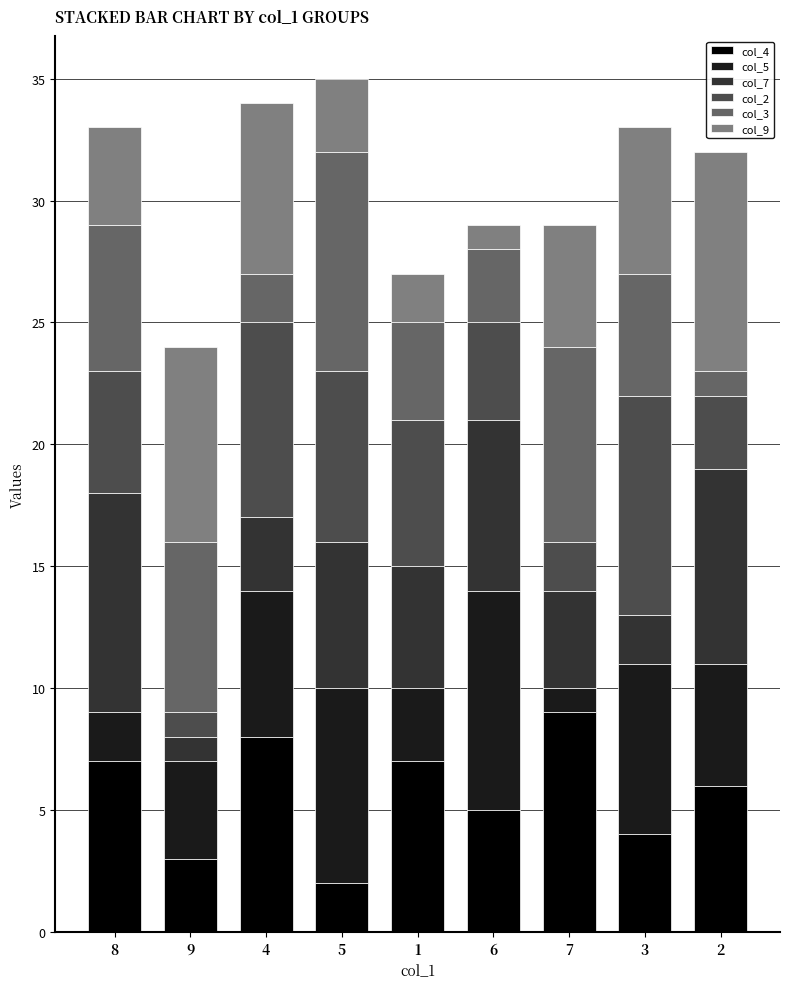

The value of col_4 at 6 is 7. True or false?

False